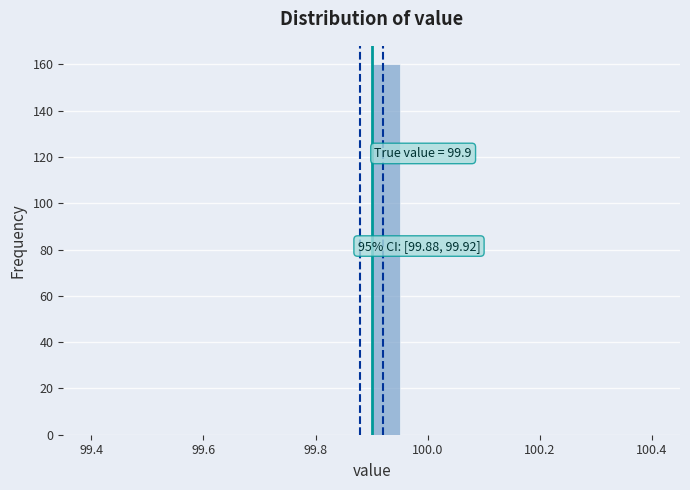

Around what value on the x-axis is the tallest bar? Give the approximate position of its centre, as read against the axis.

99.92